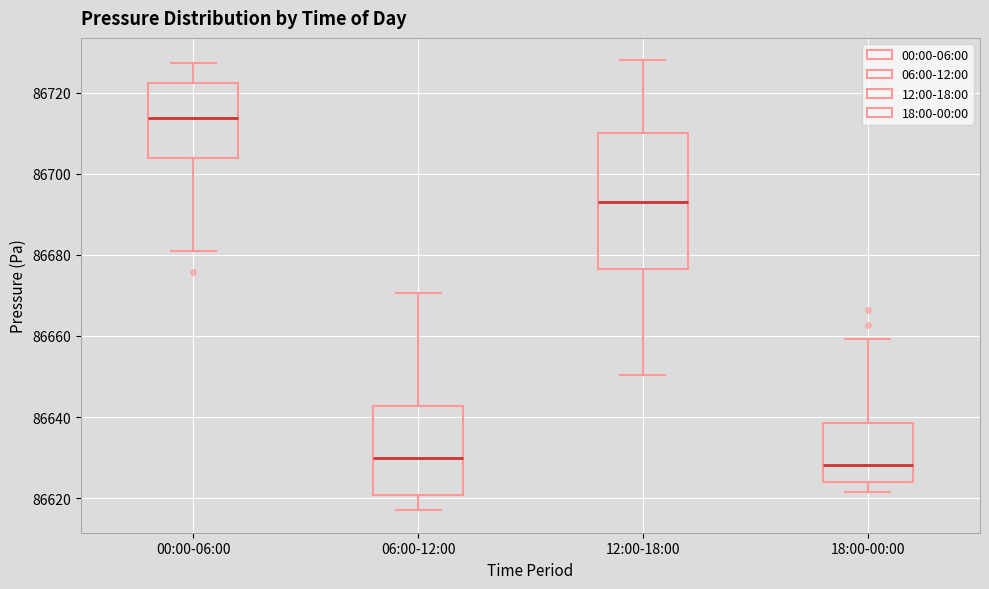

Where is the upper edge of the box for 06:00-12:00 on the y-axis? The values are not printed on the chart, so give them approximately, as read against the axis.

86642